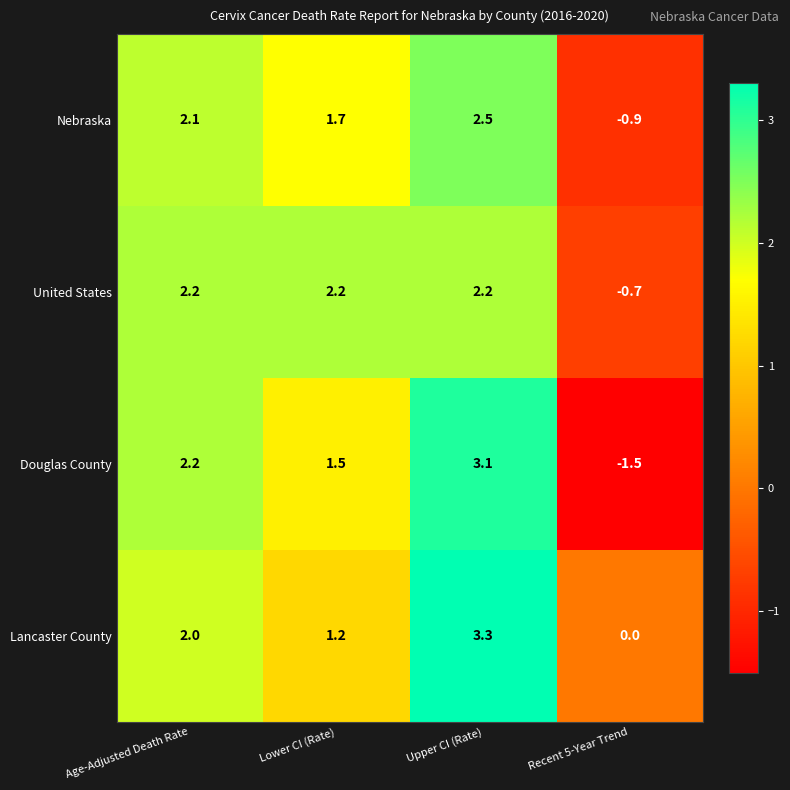

At which category is the sum across all series the highest?

Upper CI (Rate)